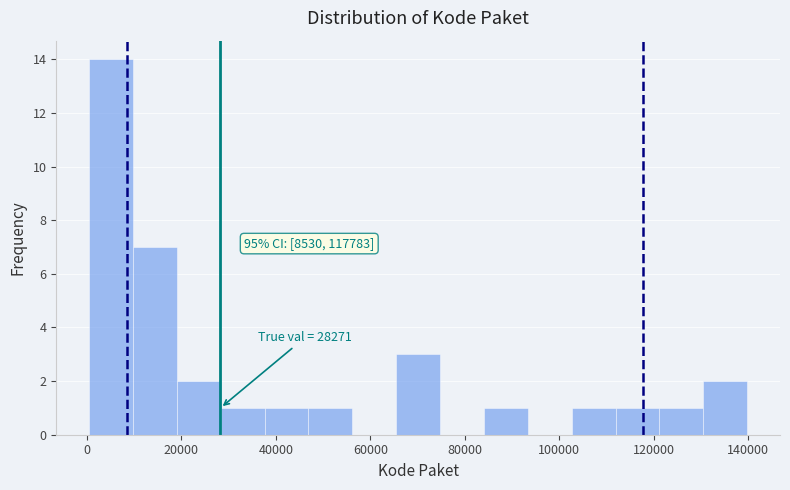

Over which range of the x-axis is the bar tallest?

0 to 10000